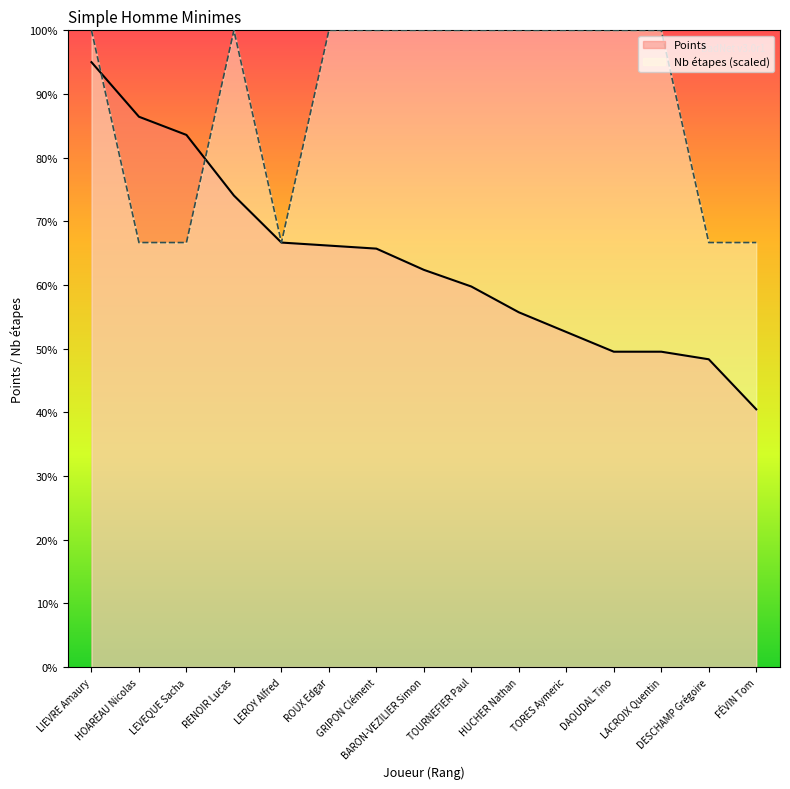

At which category does Nb étapes reach its first local valley?

LEROY Alfred